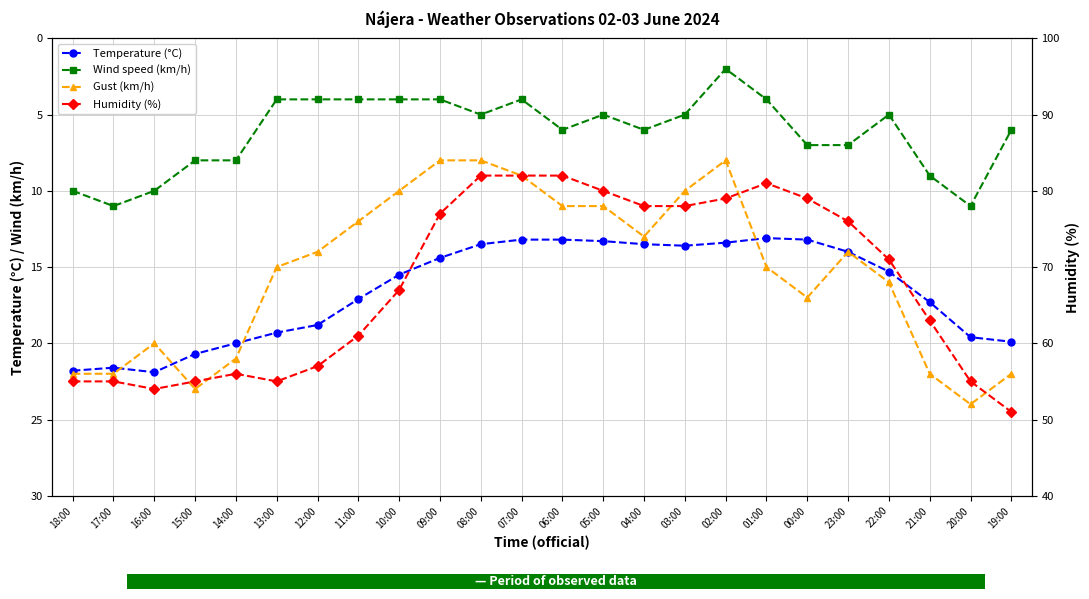

Reading left to right, list all the values displayed in this chart.

Temperature (°C): 21.8	21.6	21.9	20.7	20.0	19.3	18.8	17.1	15.5	14.4	13.5	13.2	13.2	13.3	13.5	13.6	13.4	13.1	13.2	14.0	15.3	17.3	19.6	19.9
Wind speed (km/h): 10.0	11.0	10.0	8.0	8.0	4.0	4.0	4.0	4.0	4.0	5.0	4.0	6.0	5.0	6.0	5.0	2.0	4.0	7.0	7.0	5.0	9.0	11.0	6.0
Gust (km/h): 22.0	22.0	20.0	23.0	21.0	15.0	14.0	12.0	10.0	8.0	8.0	9.0	11.0	11.0	13.0	10.0	8.0	15.0	17.0	14.0	16.0	22.0	24.0	22.0
Humidity (%): 55.0	55.0	54.0	55.0	56.0	55.0	57.0	61.0	67.0	77.0	82.0	82.0	82.0	80.0	78.0	78.0	79.0	81.0	79.0	76.0	71.0	63.0	55.0	51.0